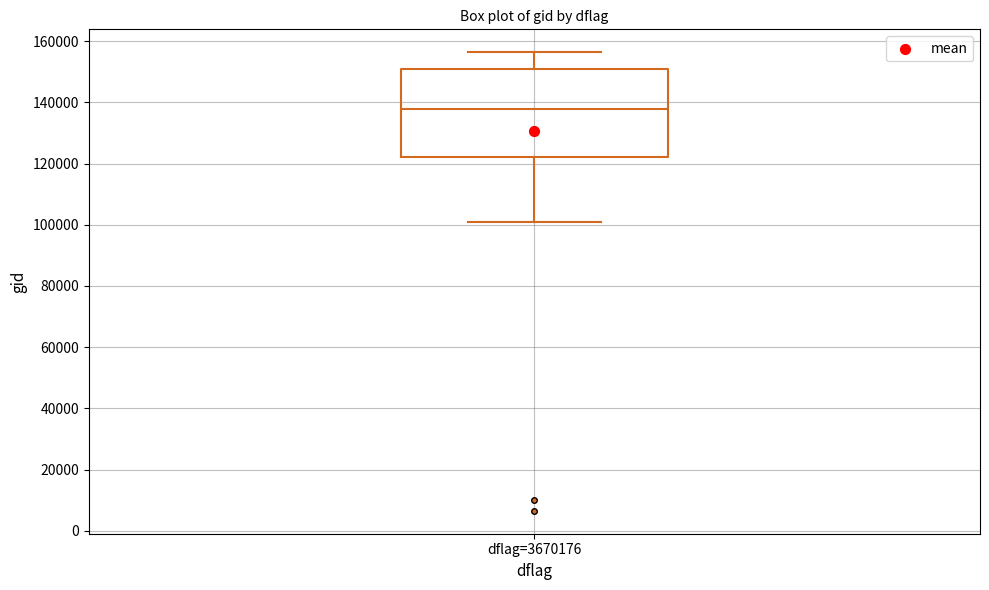

Transcribe this box plot: give where the median line is, the range the box spans, and where the two whiskers end, as read against the y-axis. The values are not printed on the chart, so give them approximately, as read against the axis.

median 138000, box 122000 to 150000, whiskers 100000 to 156000